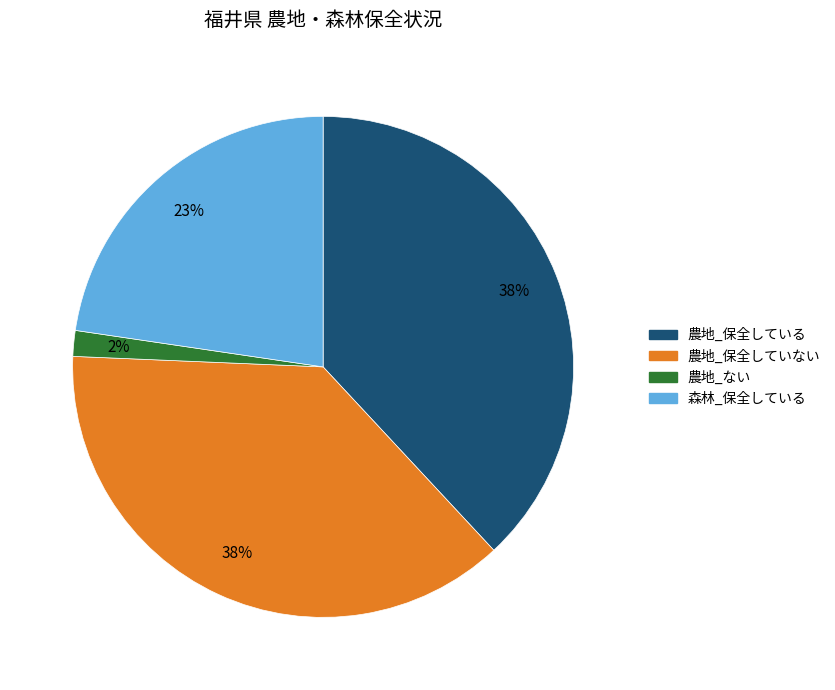

How many segments does this pie chart have?

4